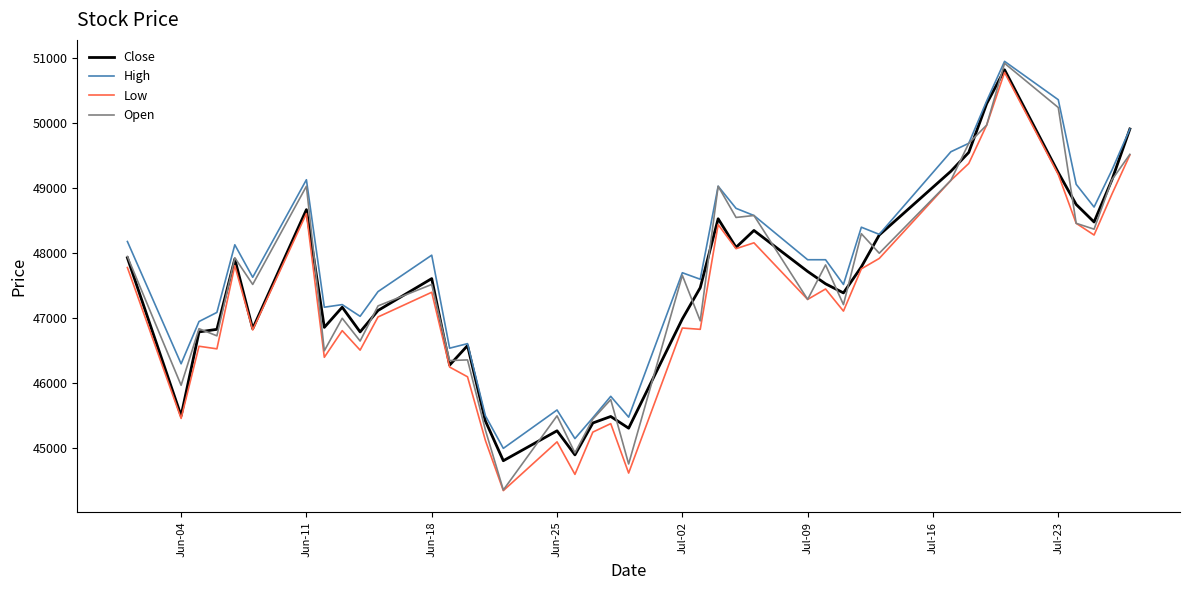

Which series has the largest range (max minus min)?

Open